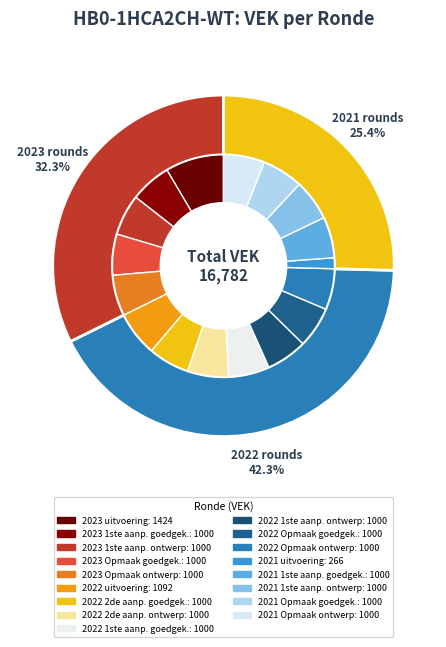

Count the number of slices in the pie.

17